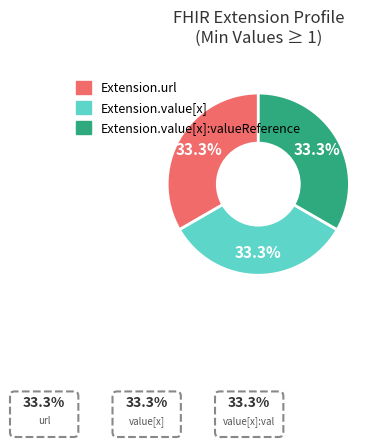

Is there any slice that represents more than half of the pie?

No